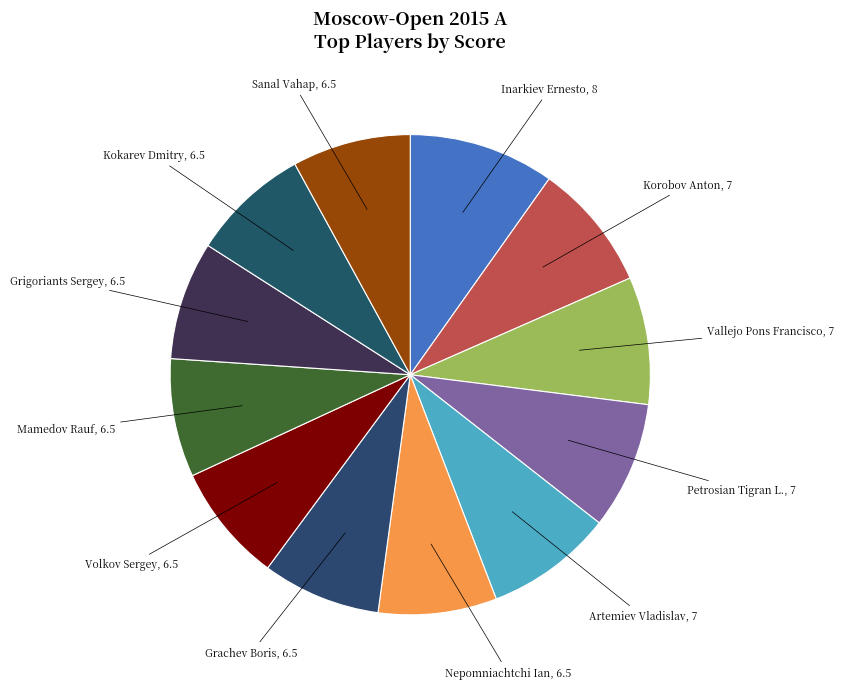

To the nearest percent, what is the average slice percentage?

8%